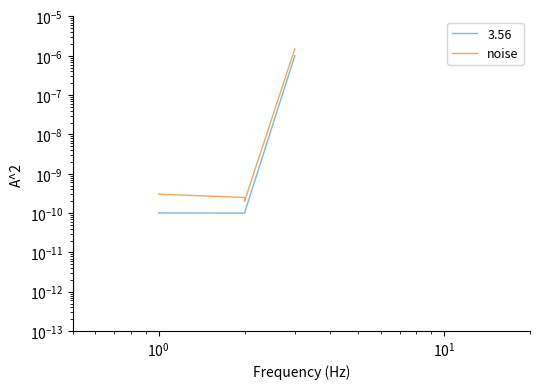

How many points are lower than both their immediate neighbors (excluding endpoints)?

1